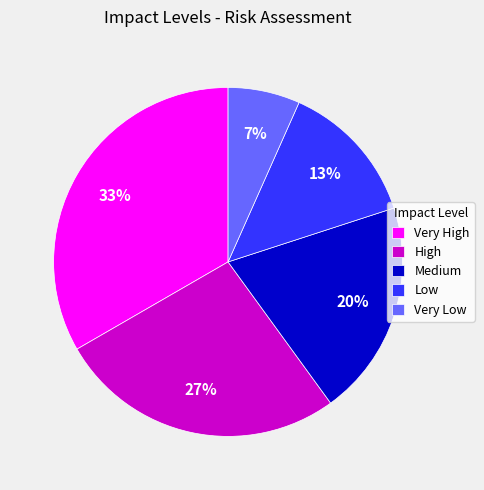

What percentage is the Low slice, to the nearest percent?

13%